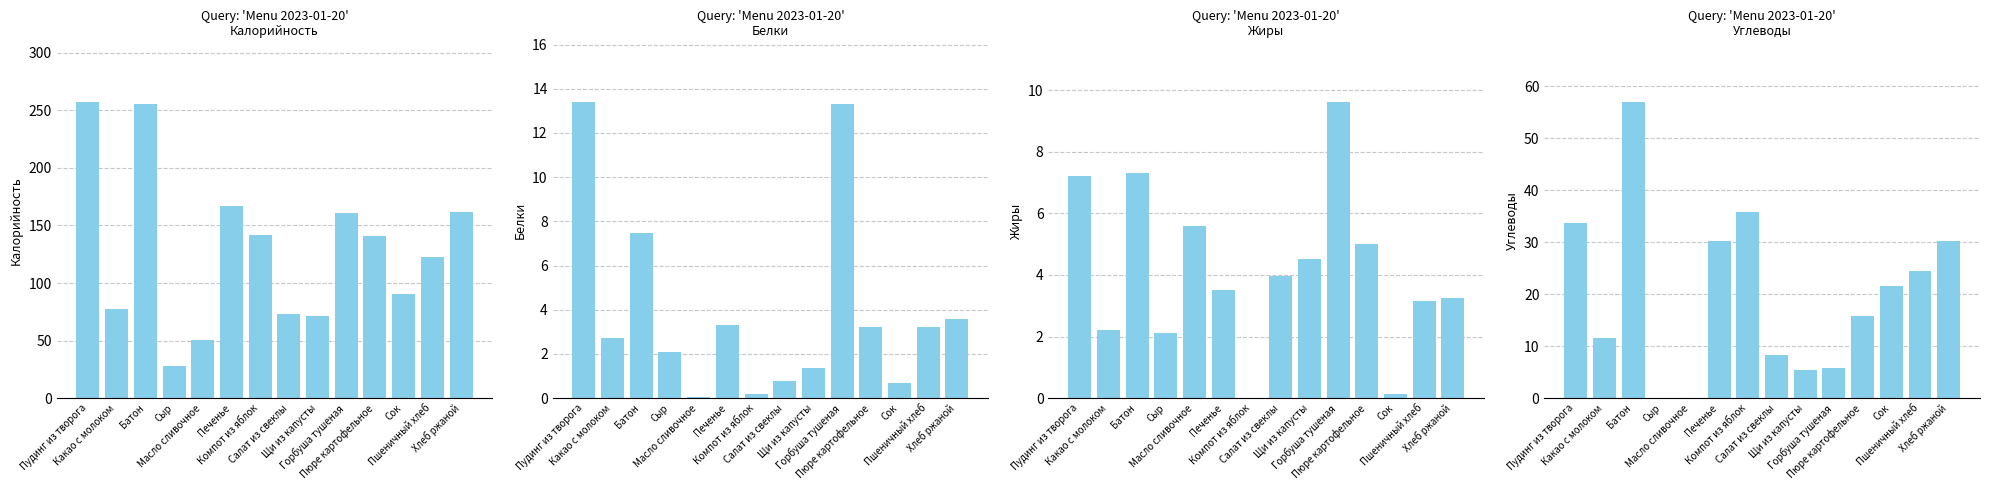

What is the label of the 9th bar from the right?

Печенье